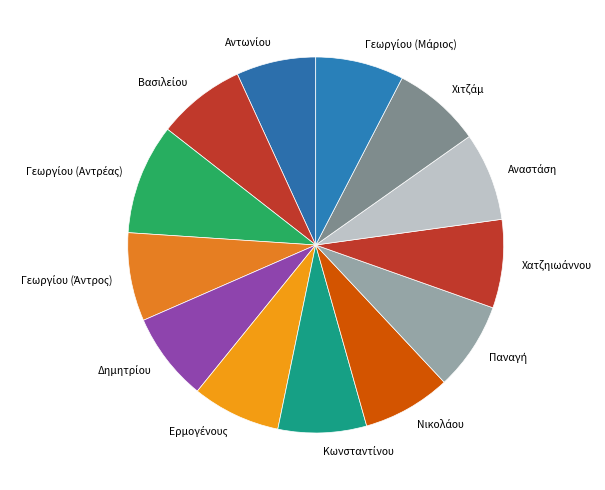

How many slices are in this pie chart?

13